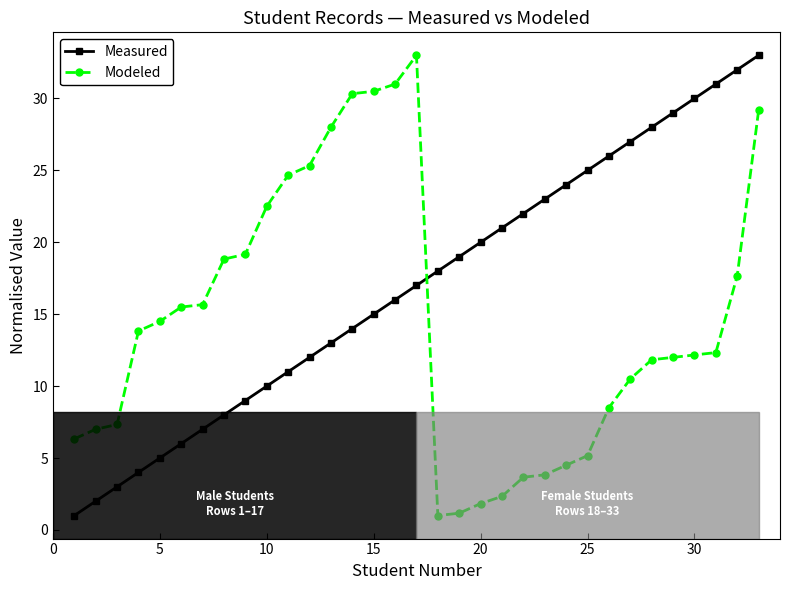

Count the number of categories in the chart.

33